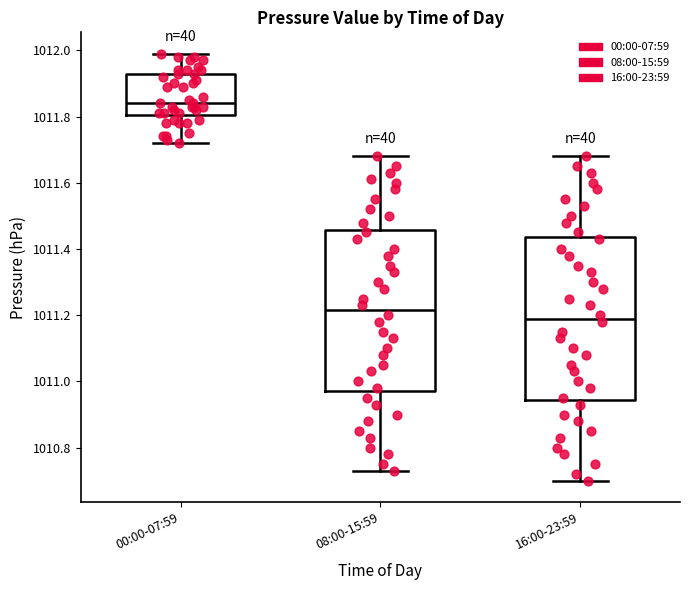

Reading left to right, read every box against the y-axis: the position of its median line, the range the box covers, and the ends of its whiskers. The values are not printed on the chart, so give them approximately, as read against the axis.

00:00-07:59: median 1011.84, box 1011.80 to 1011.94, whiskers 1011.72 to 1012.00
08:00-15:59: median 1011.22, box 1010.98 to 1011.46, whiskers 1010.74 to 1011.68
16:00-23:59: median 1011.20, box 1010.94 to 1011.44, whiskers 1010.70 to 1011.68